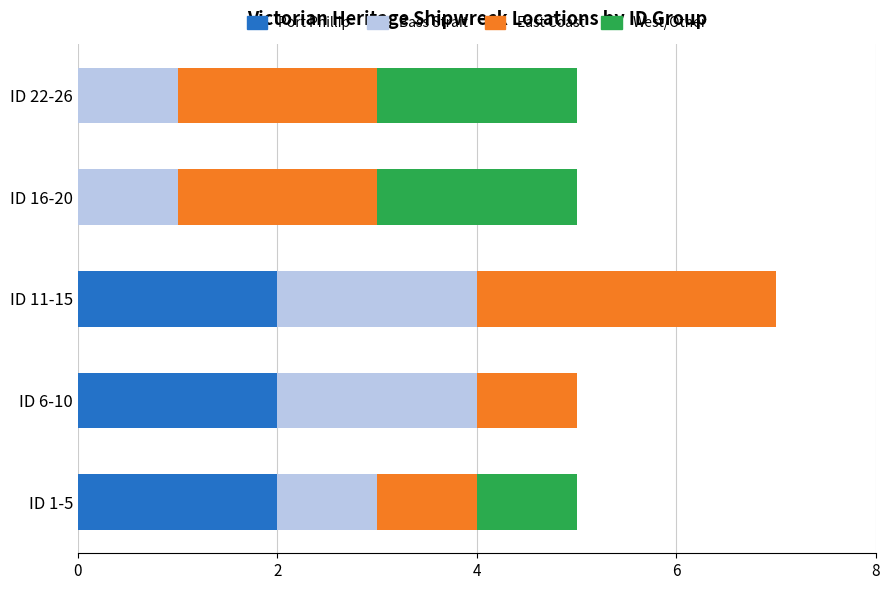

At which category is the sum across all series the highest?

ID 11-15